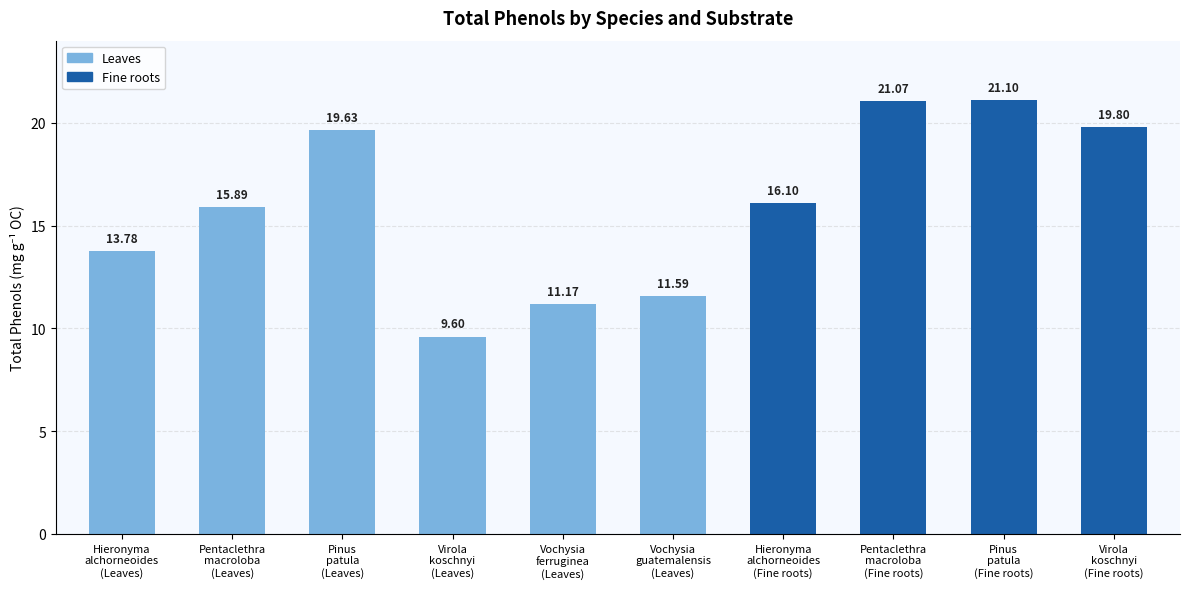

What is the ratio of the value at Hieronyma
alchorneoides
(Fine roots) to the value at Vochysia
guatemalensis
(Leaves)?

1.4